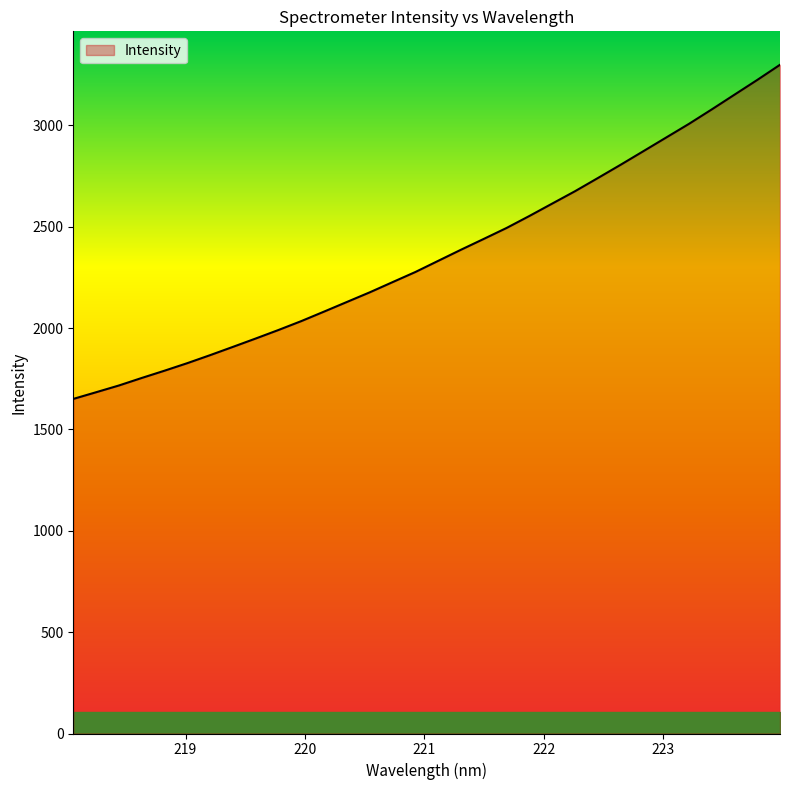

What is the maximum value shown in the chart?

3298.5